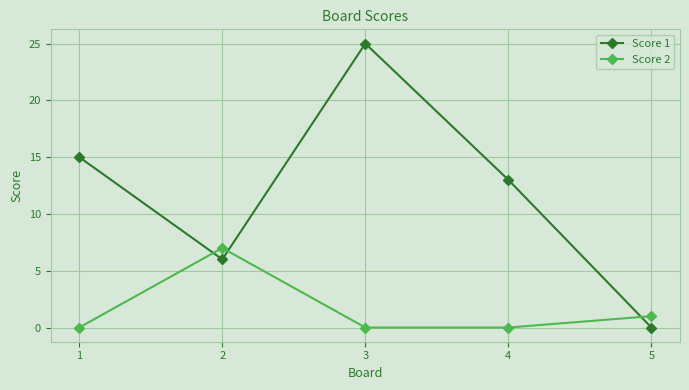

Reading right to left, list all the values displayed in this chart.

Score 1: 5=0	4=13	3=25	2=6	1=15
Score 2: 5=1	4=0	3=0	2=7	1=0